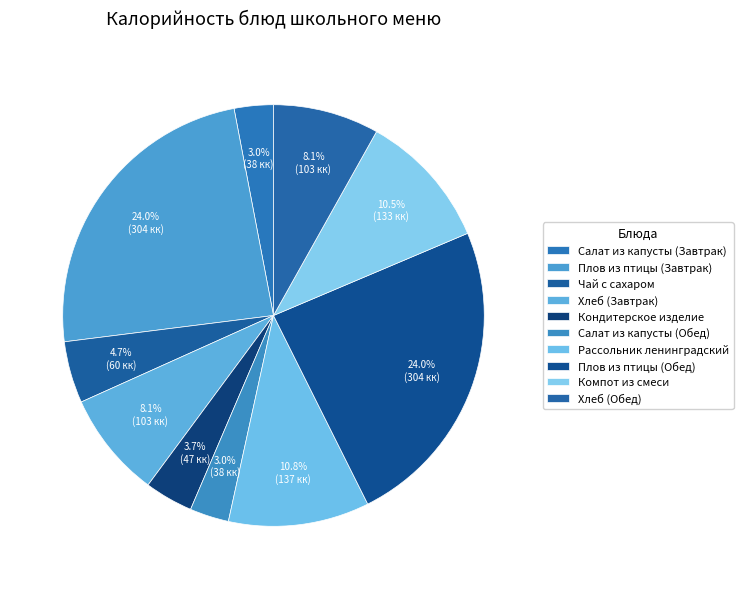

What percentage is the Плов из птицы (Обед) slice, to the nearest percent?

24%